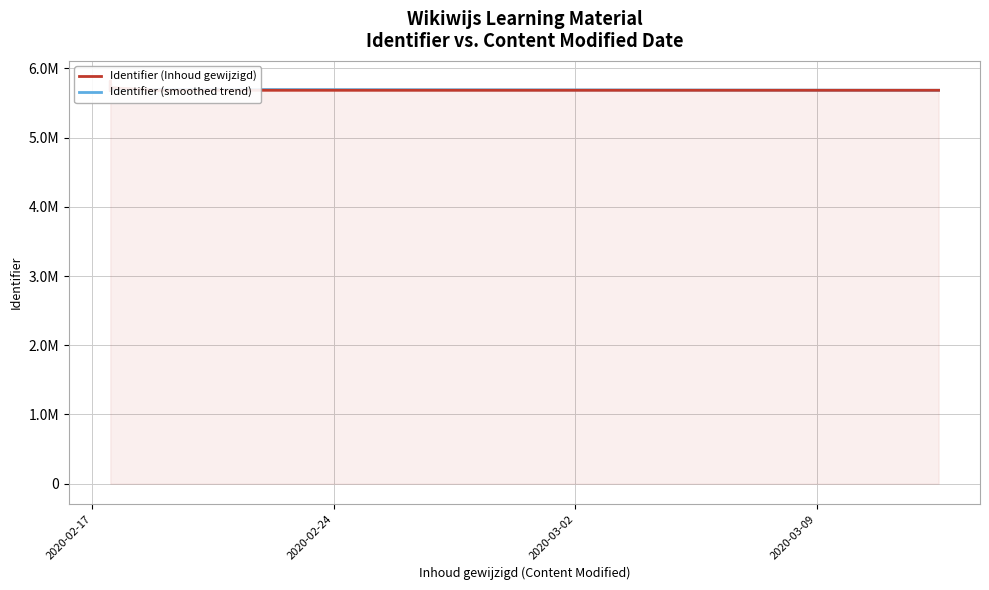

How many categories are shown in the chart?

14